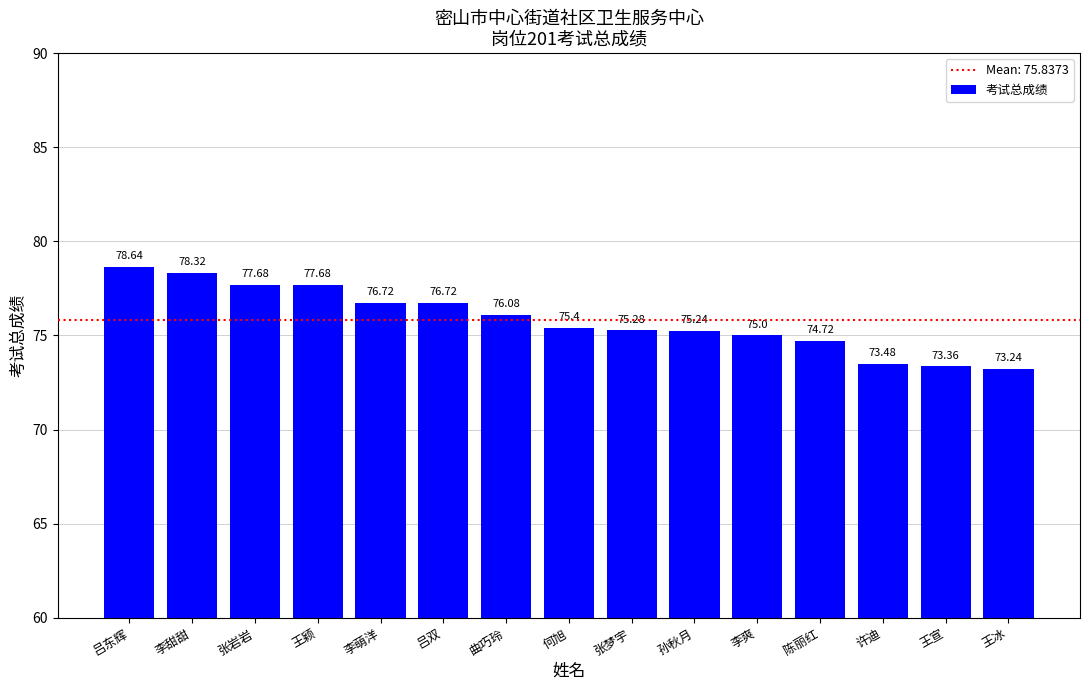

At which category does the chart reach its minimum across all series?

王冰